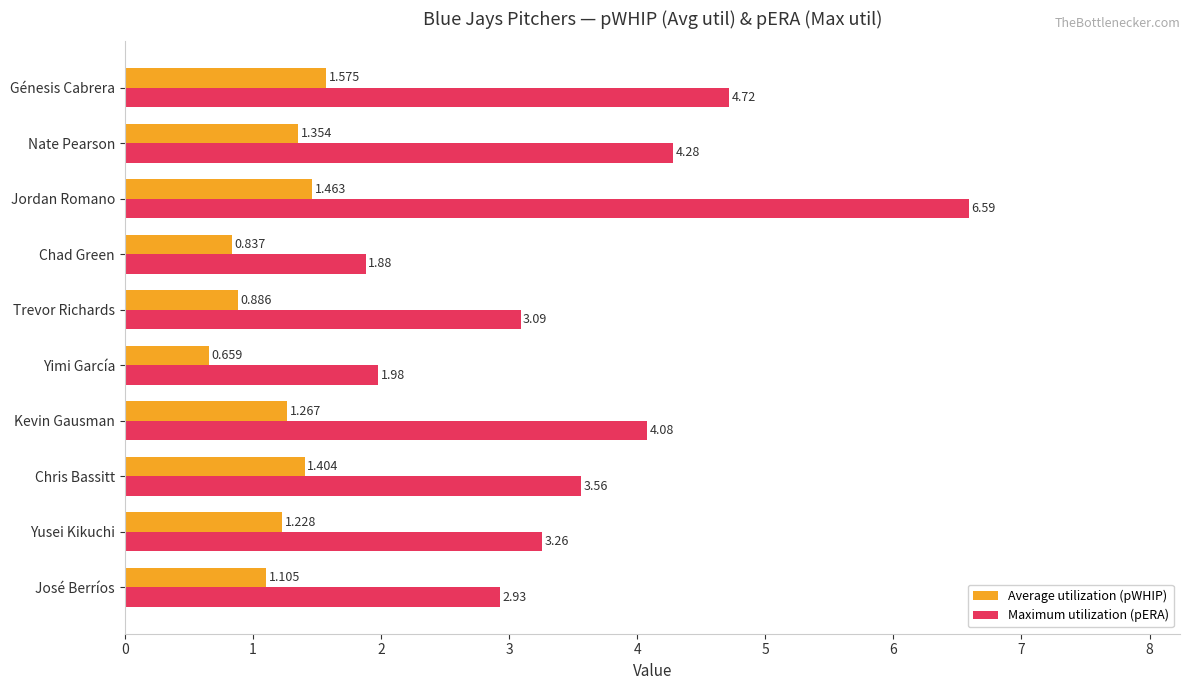

At how many categories does at least one series exceed 2?

8